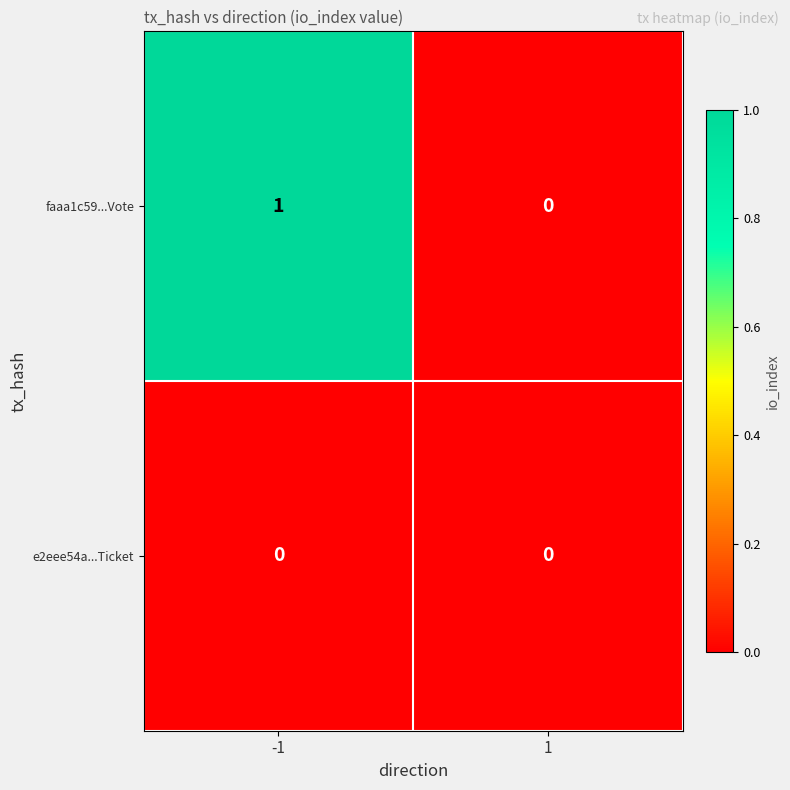

Rank the series at -1 from lowest to highest value.

e2eee54a...Ticket, faaa1c59...Vote